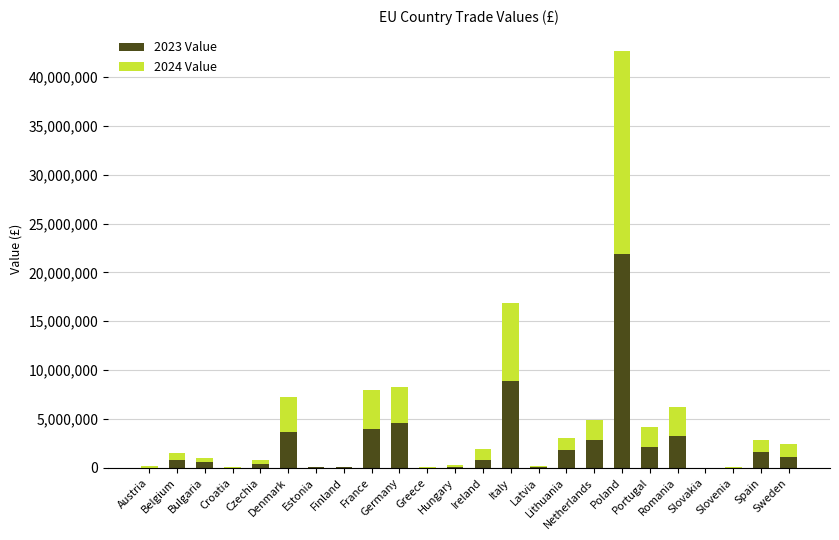

What is the sum of all 2024 Value values?

54377601